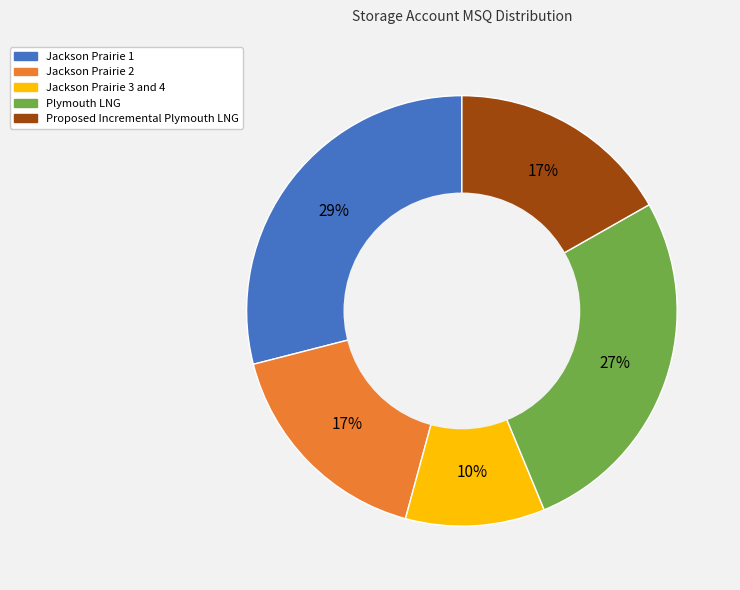

Is Jackson Prairie 3 and 4 the majority of the pie?

No